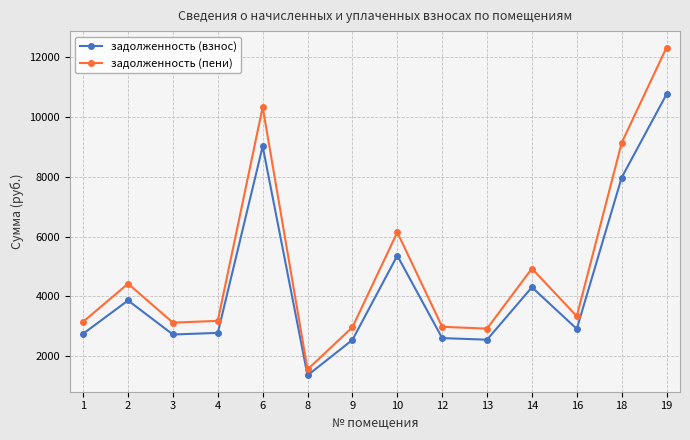

The value of задолженность (пени) at 4 is 5716.5. True or false?

False